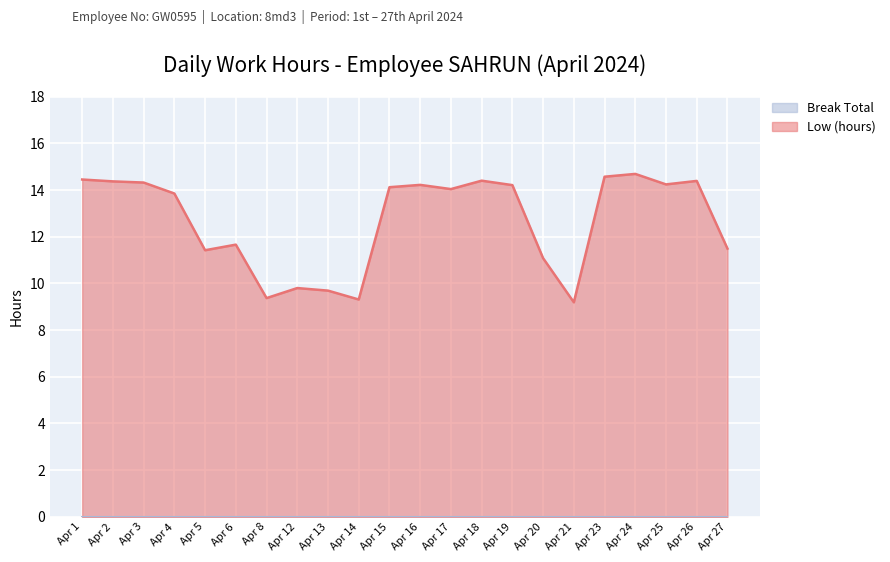

What is the maximum value shown in the chart?

14.7